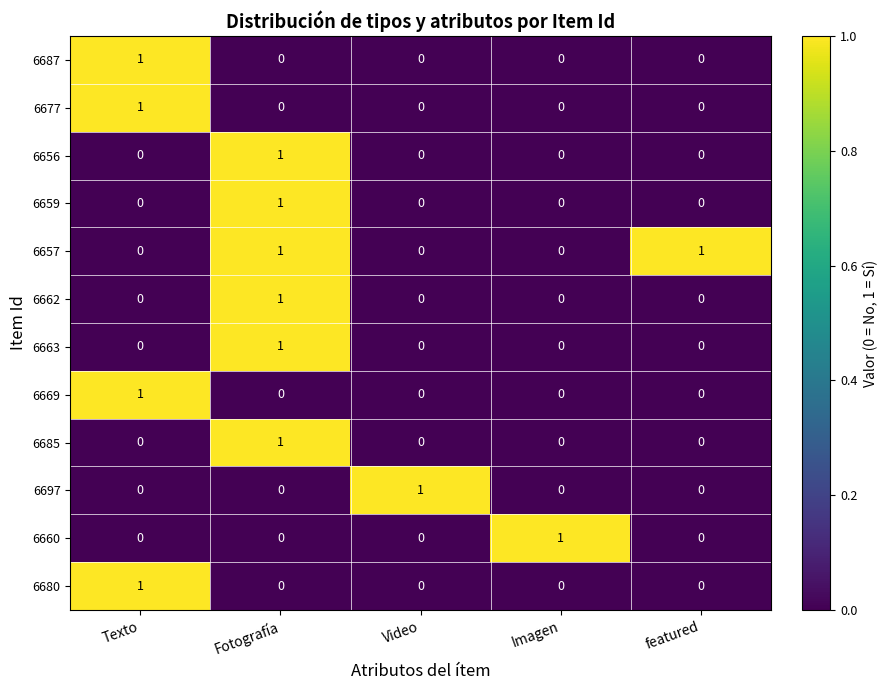

The value of 6660 at featured is 0. True or false?

True